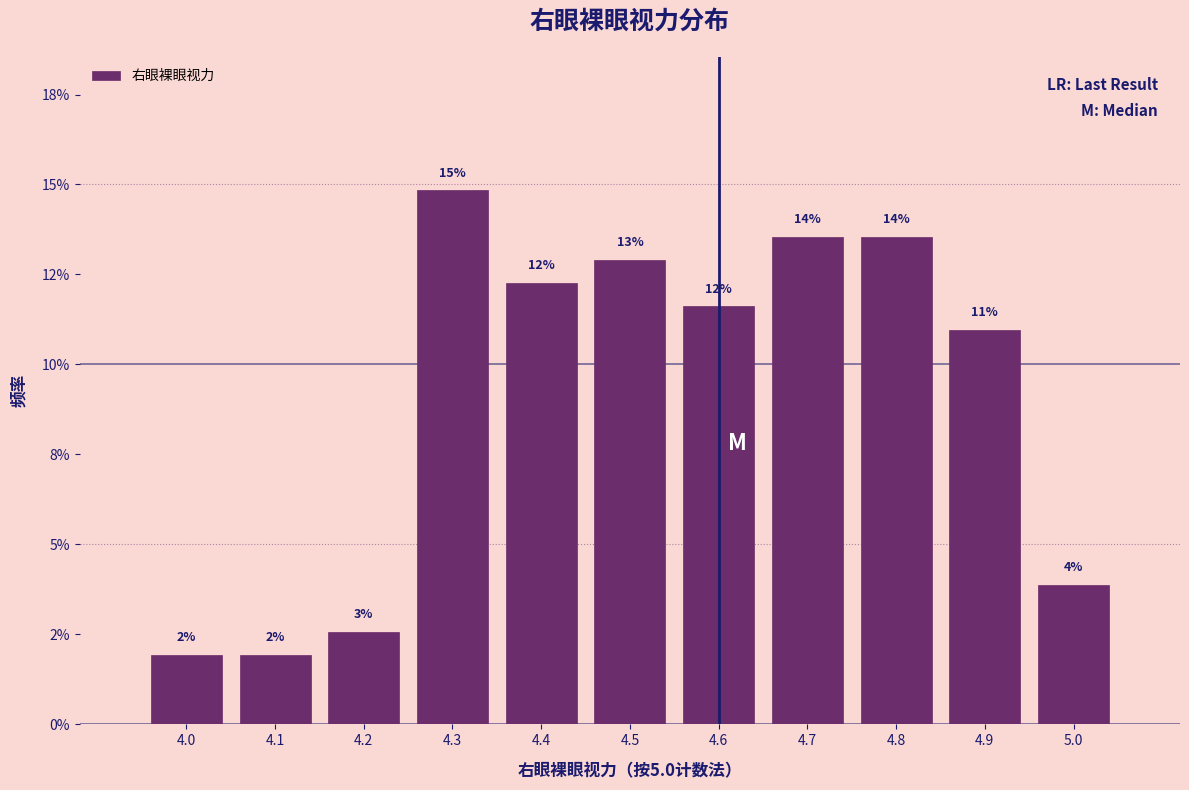

Are the bars horizontal?

No